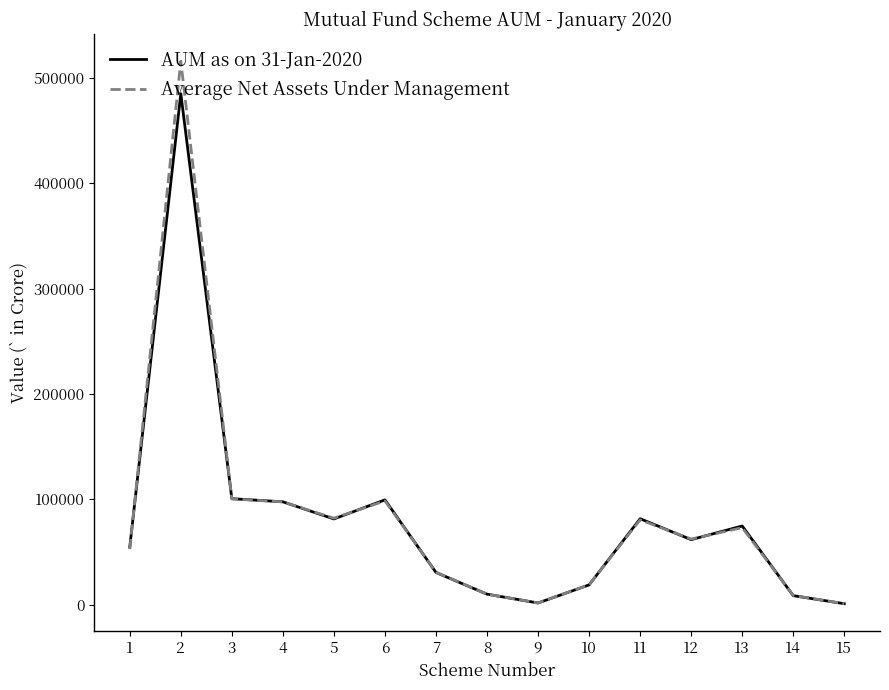

What is the highest value of the AUM as on 31-Jan-2020 series?

485061.8